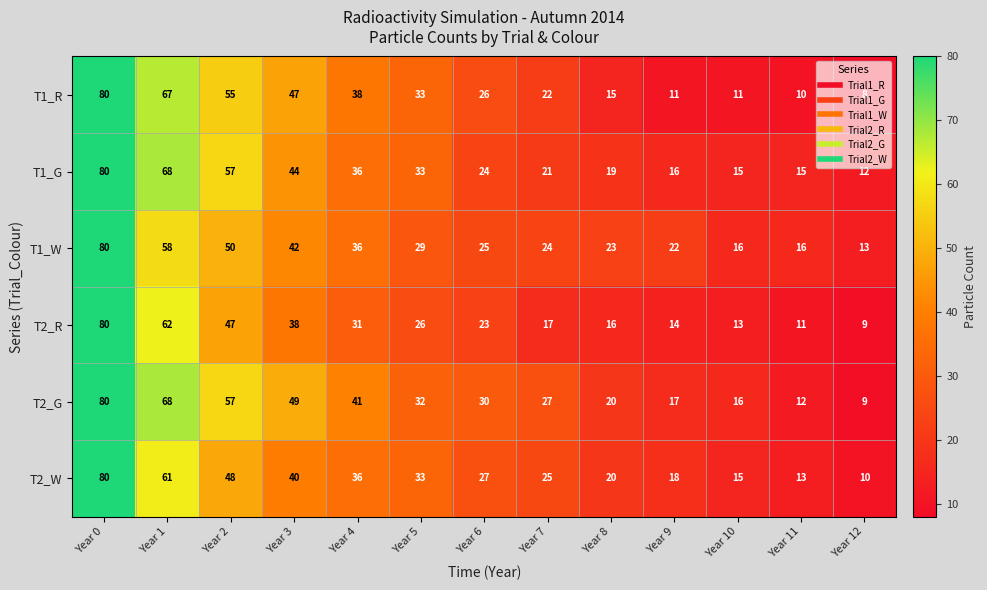

What is the approximate value of T2_W at Year 4, to the nearest 10?

40